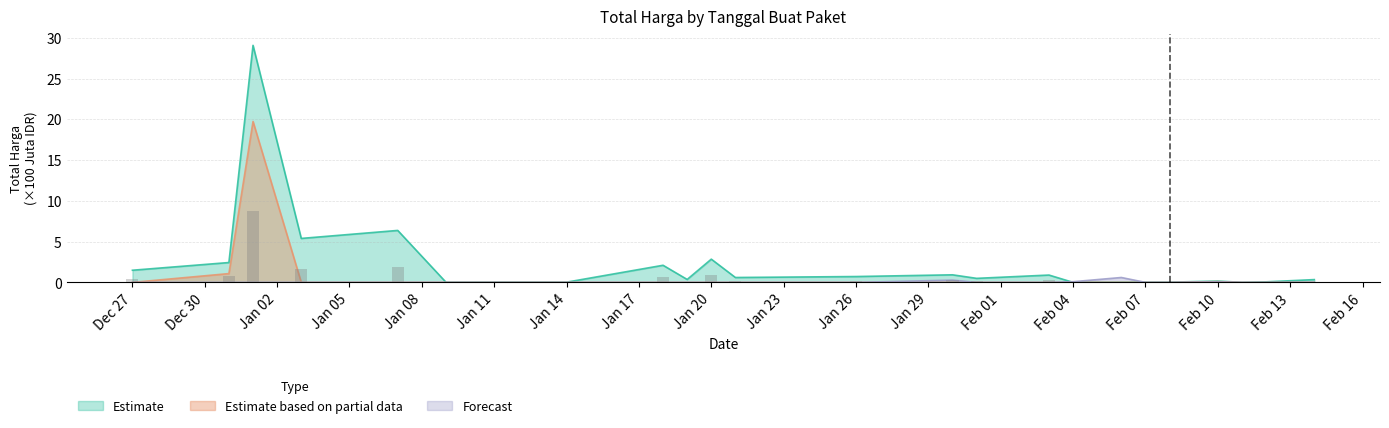

What are all the series names shown in the legend?

Estimate, Estimate based on partial data, Forecast